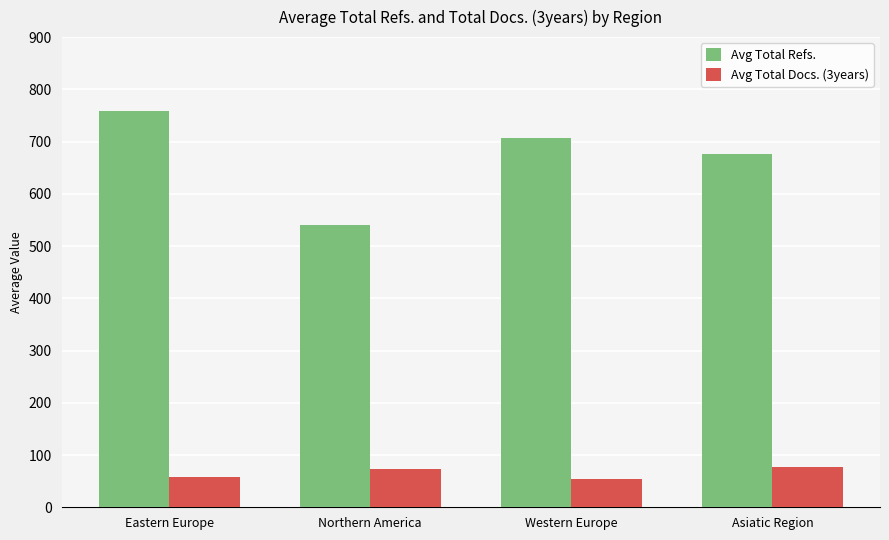

Are the bars grouped side by side (vs. stacked)?

Yes